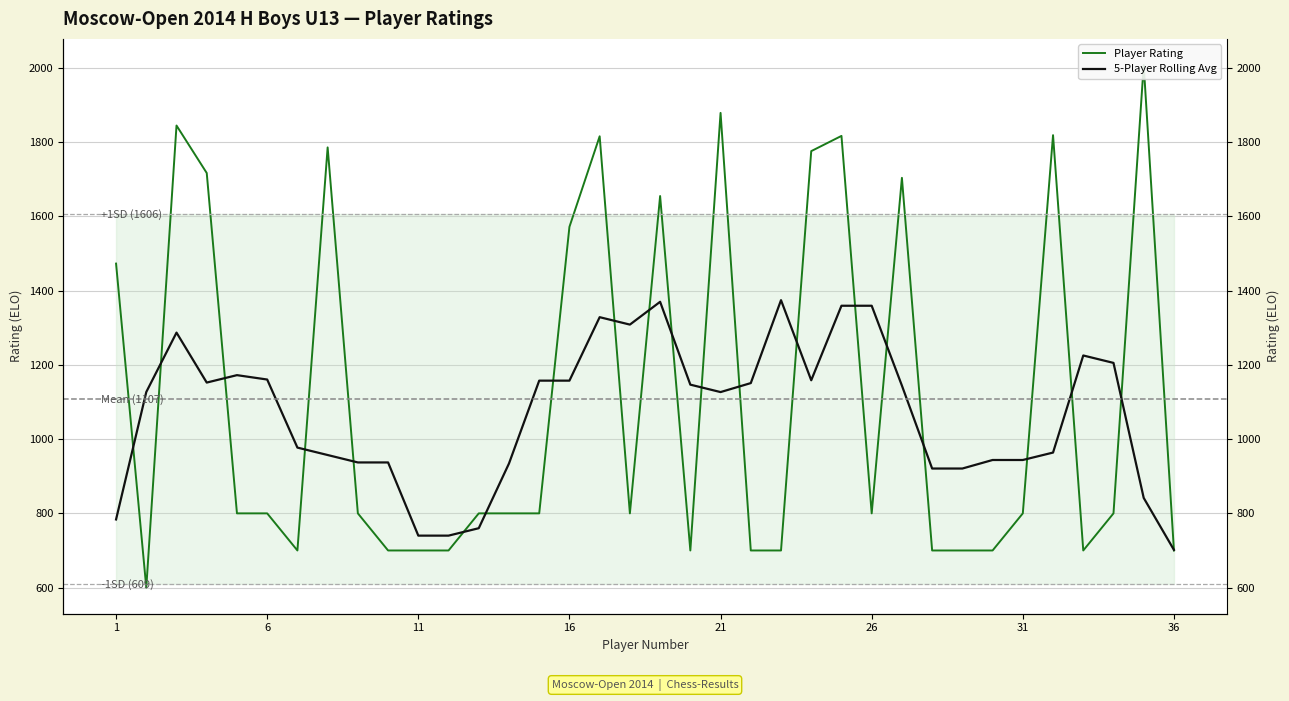

How many interior local peaks does the 5-Player Rolling Avg series have?

6